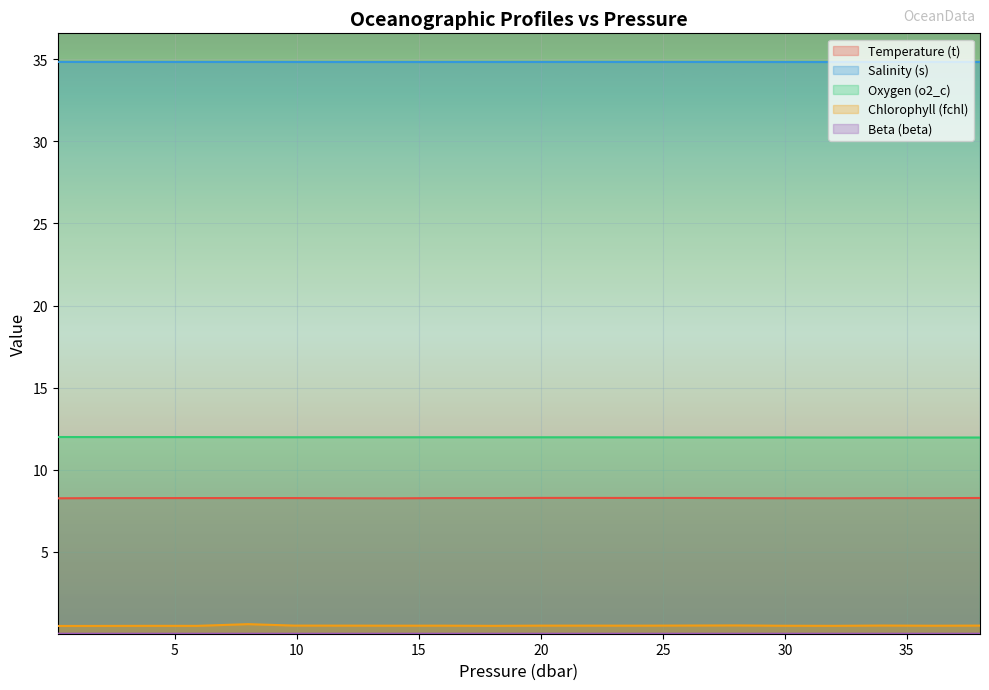

Is the value of Oxygen (o2_c) at 0.2 greater than the value of Chlorophyll (fchl) at 12.0?

Yes